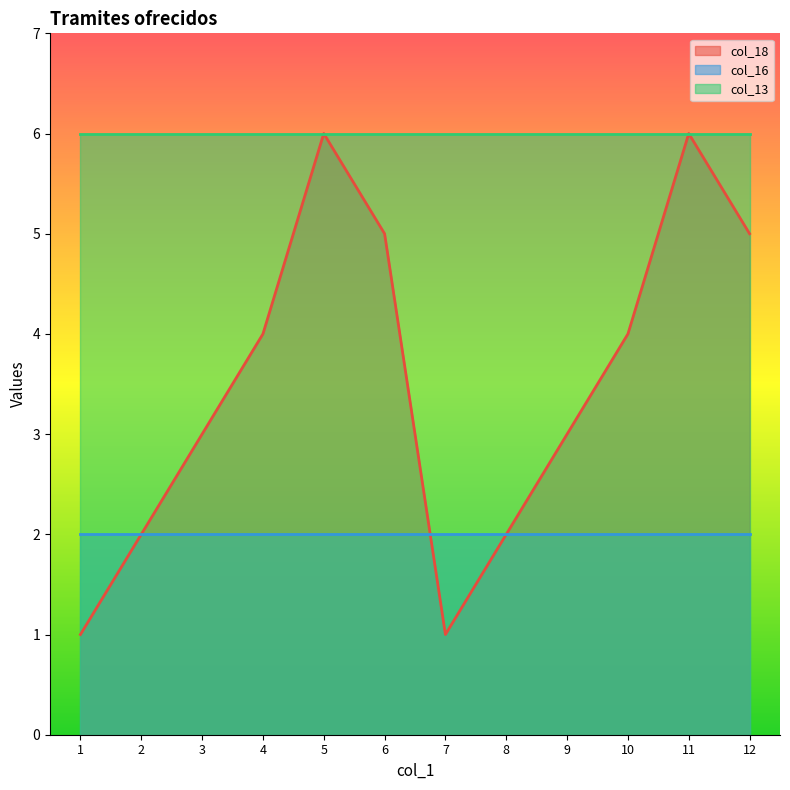

What is the average value of the col_13 series?

6